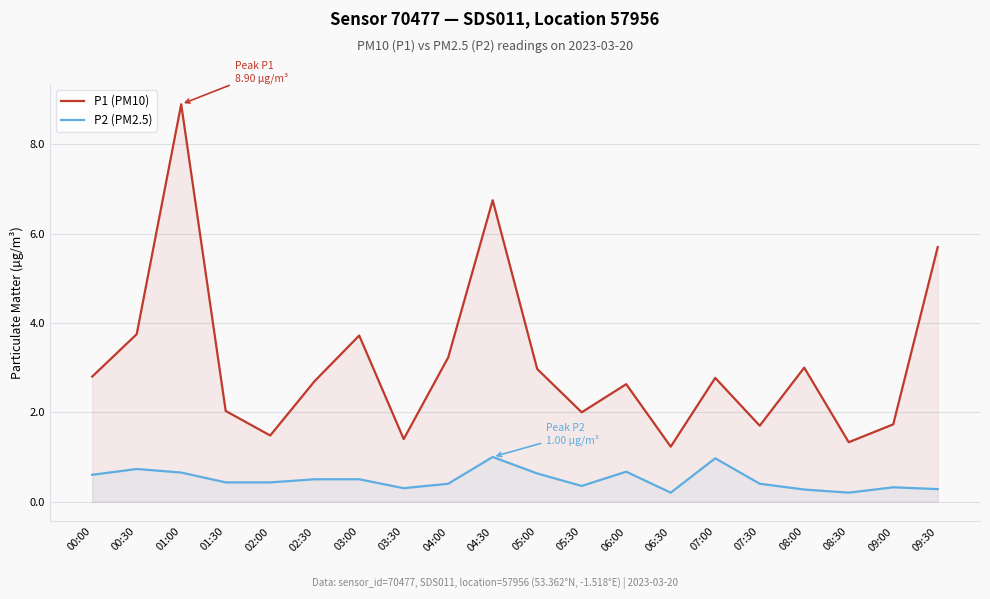

What is the average value of the P2 (PM2.5) series?

0.5